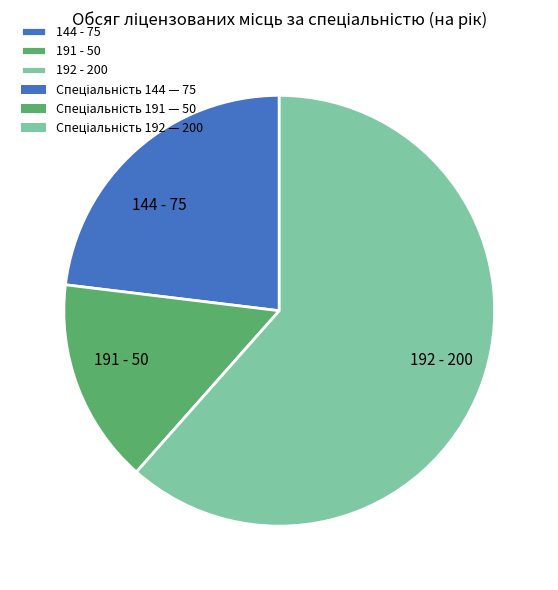

Is the sum of 192 - 200 and 144 - 75 greater than half?

Yes